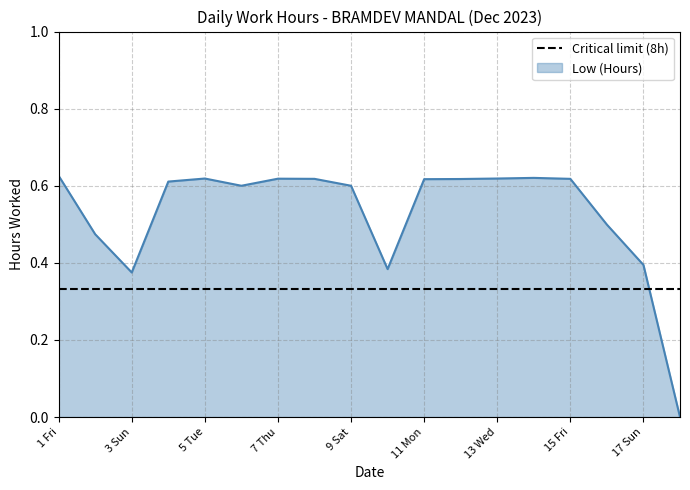

How many lines are shown in the chart?

1